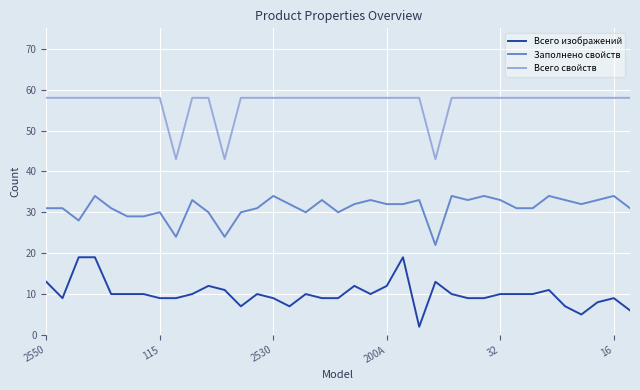

What is the maximum value shown in the chart?

58